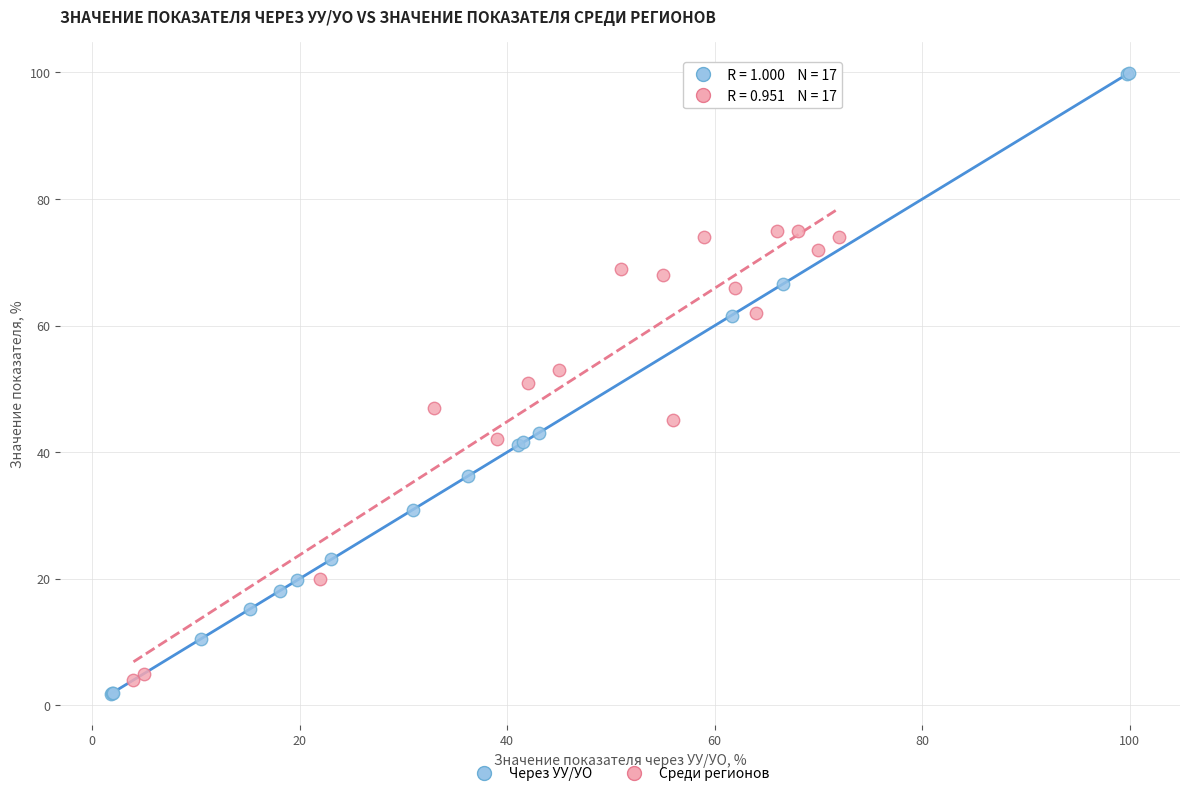

Which series has the widest spread of Y values?

Через УУ/УО